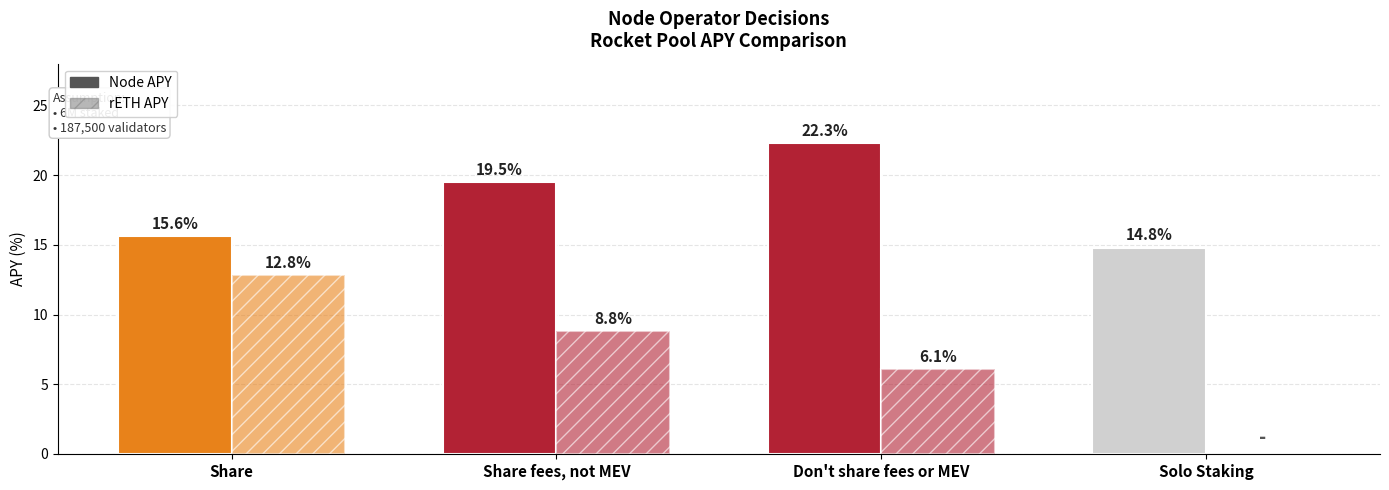

List the series in order of their peak value, highest first.

Node APY, rETH APY